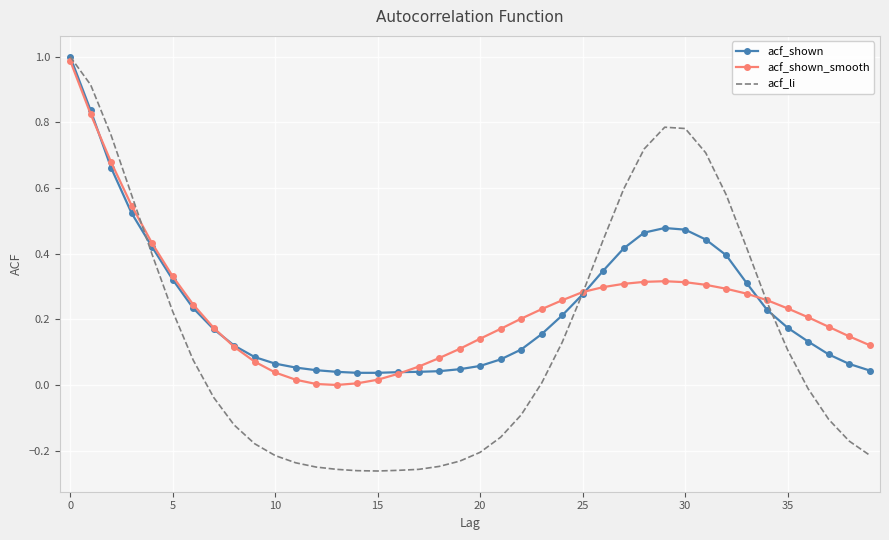

What is the greatest value displayed?

1.0